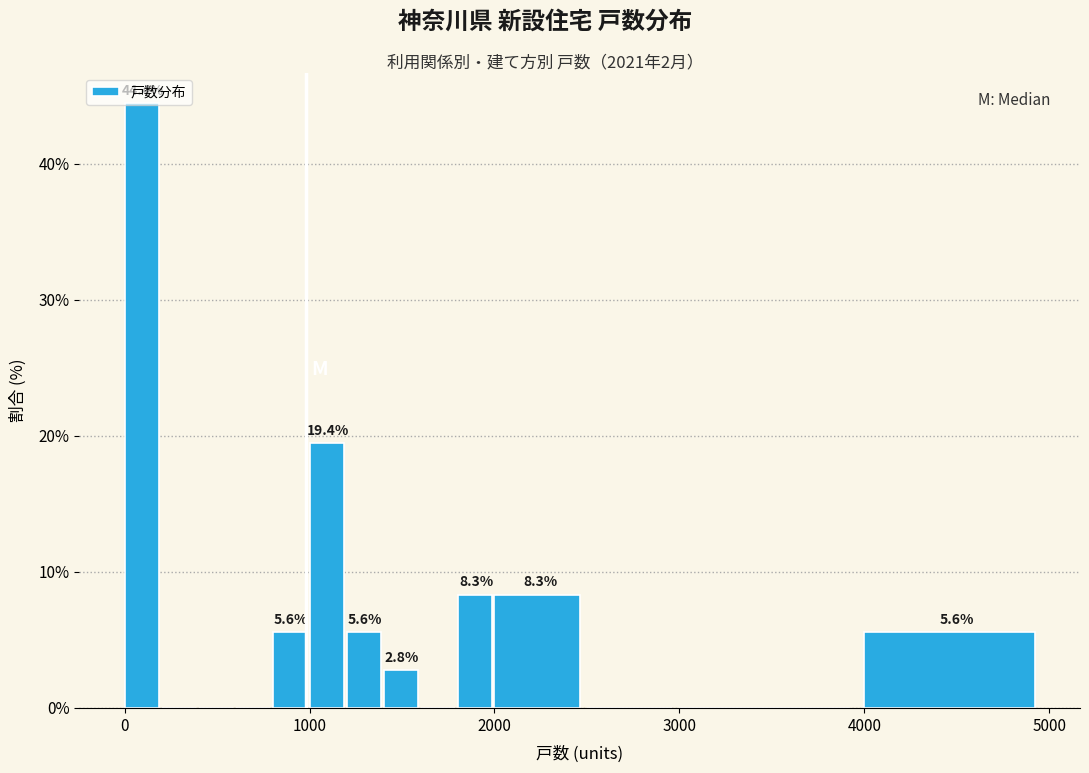

Around what value on the x-axis is the tallest bar? Give the approximate position of its centre, as read against the axis.

100